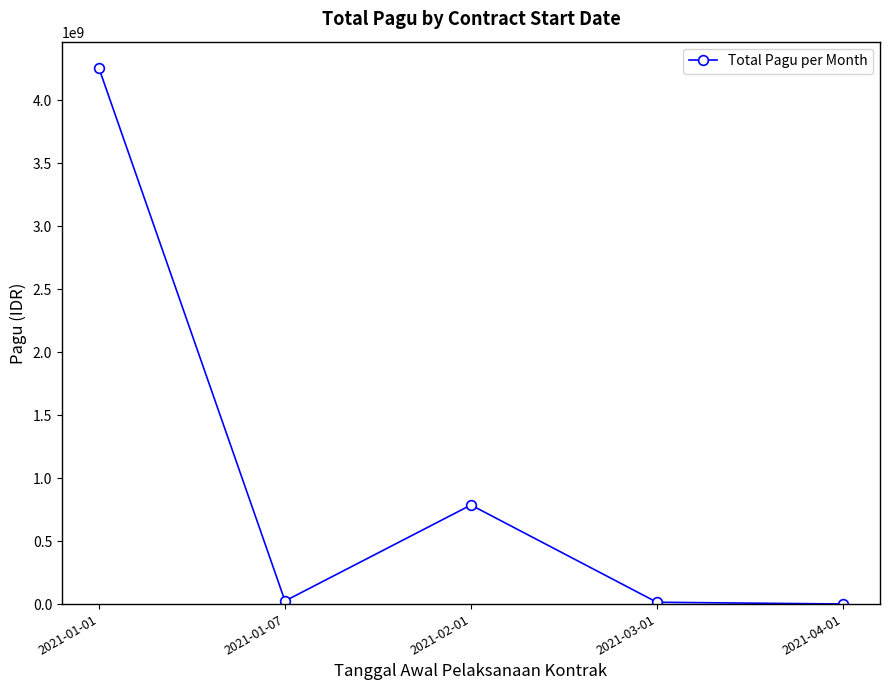

Is it true that the value at 2021-01-01 is 2661152533?

False